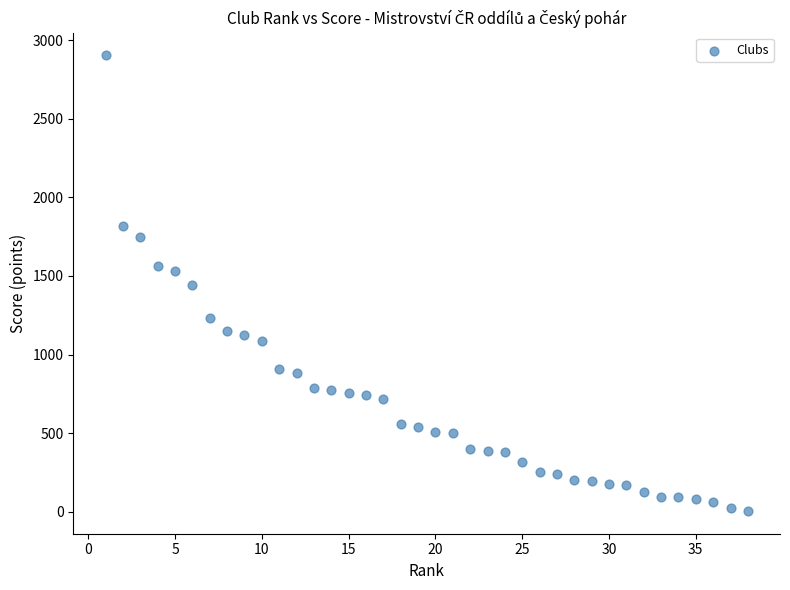

What is the range of Y values (max minus min)?

2898